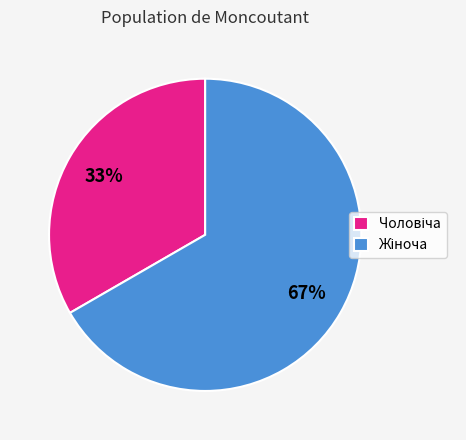

Count the number of slices in the pie.

2